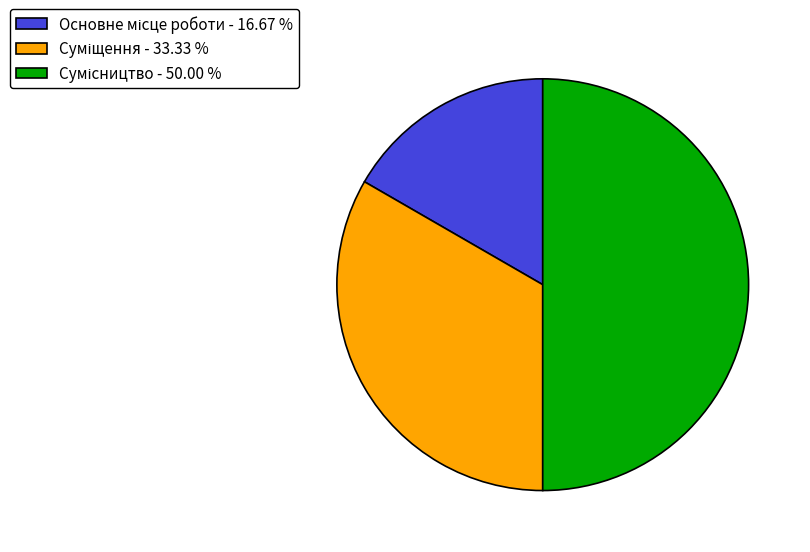

Count the number of slices in the pie.

3